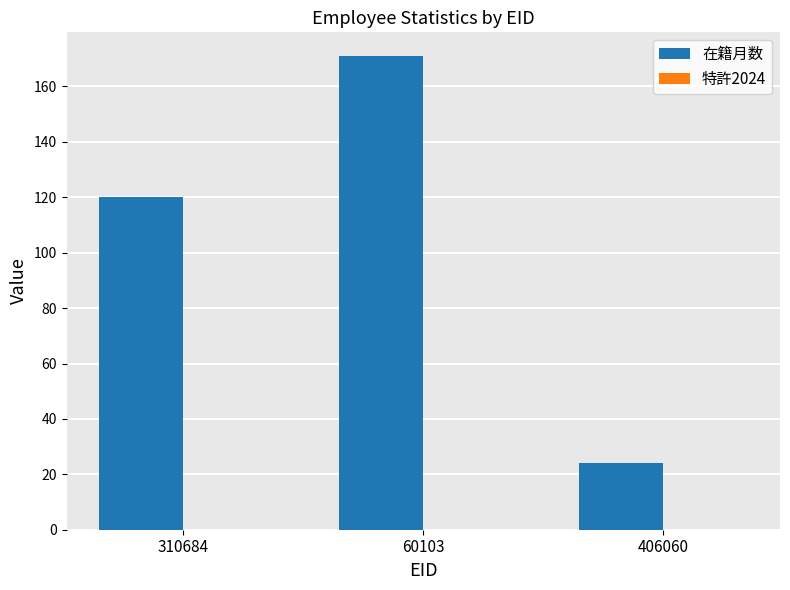

What is the difference between the maximum and minimum values?

147